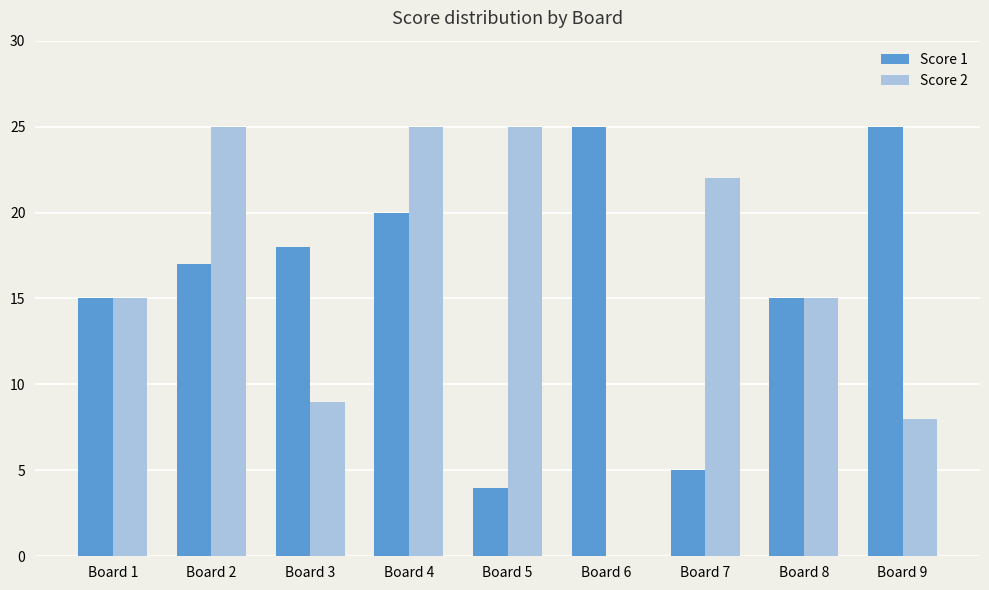

Does the chart contain stacked bars?

No